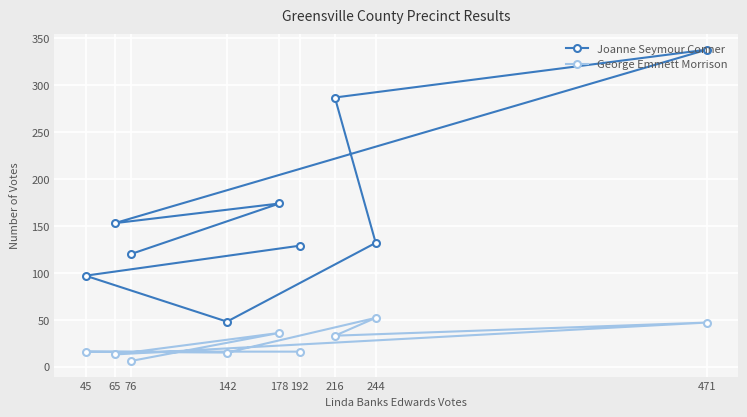

Is the value of Joanne Seymour Conner at 471 greater than the value of George Emmett Morrison at 142?

Yes